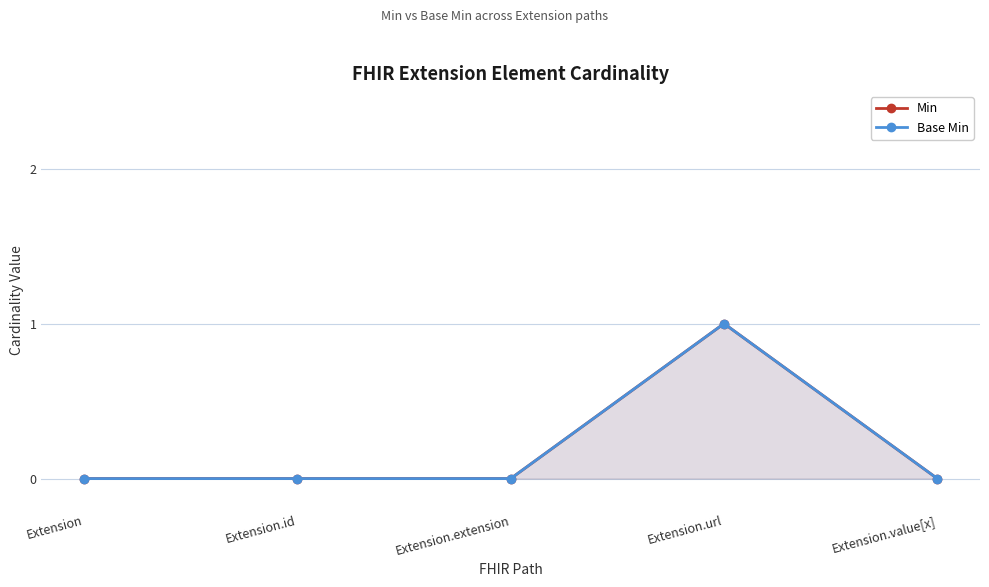

In Min, how many points are higher than both neighbors (excluding endpoints)?

1